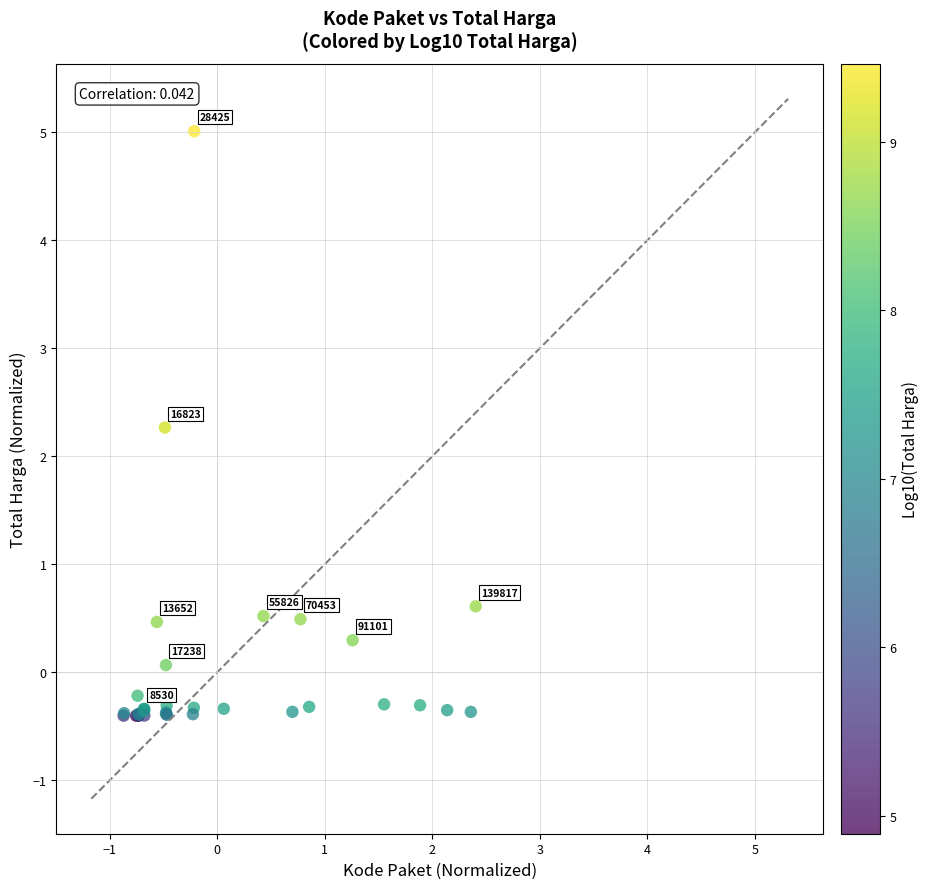

What Y value in the scatter plot is closest to 2?

2.3